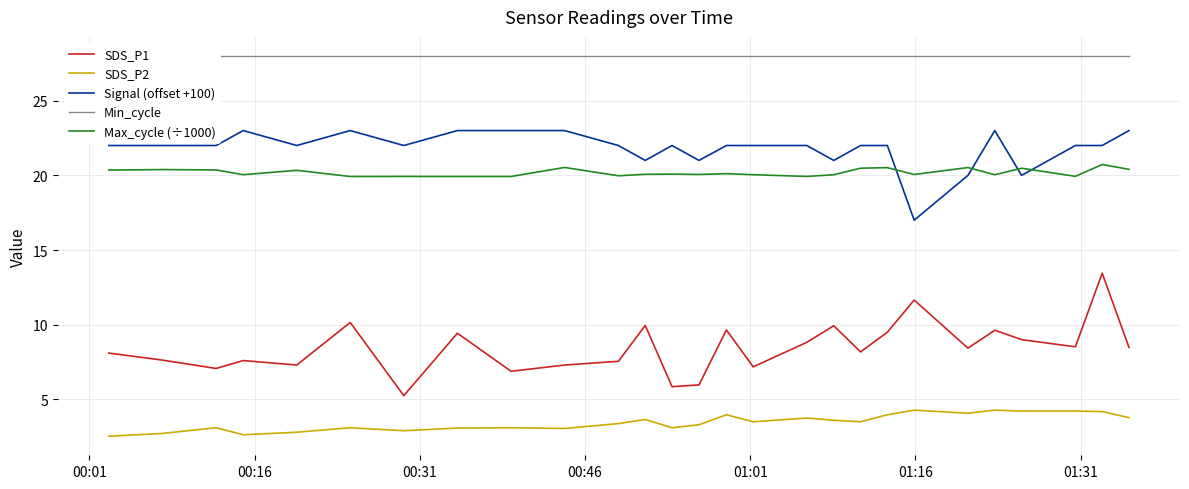

What is the highest value of the SDS_P2 series?

4.3